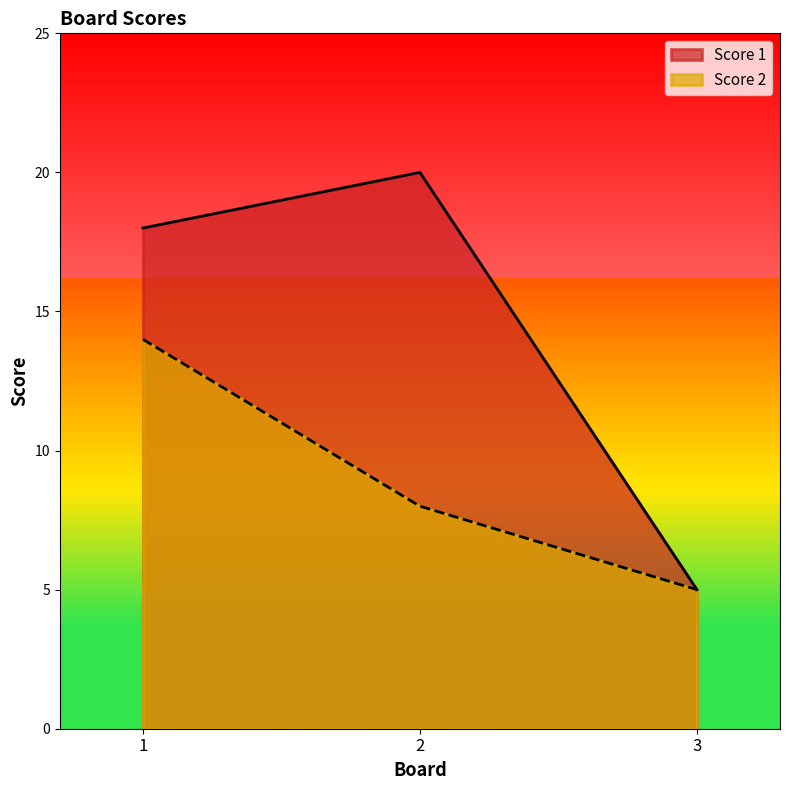

How many lines are shown in the chart?

2